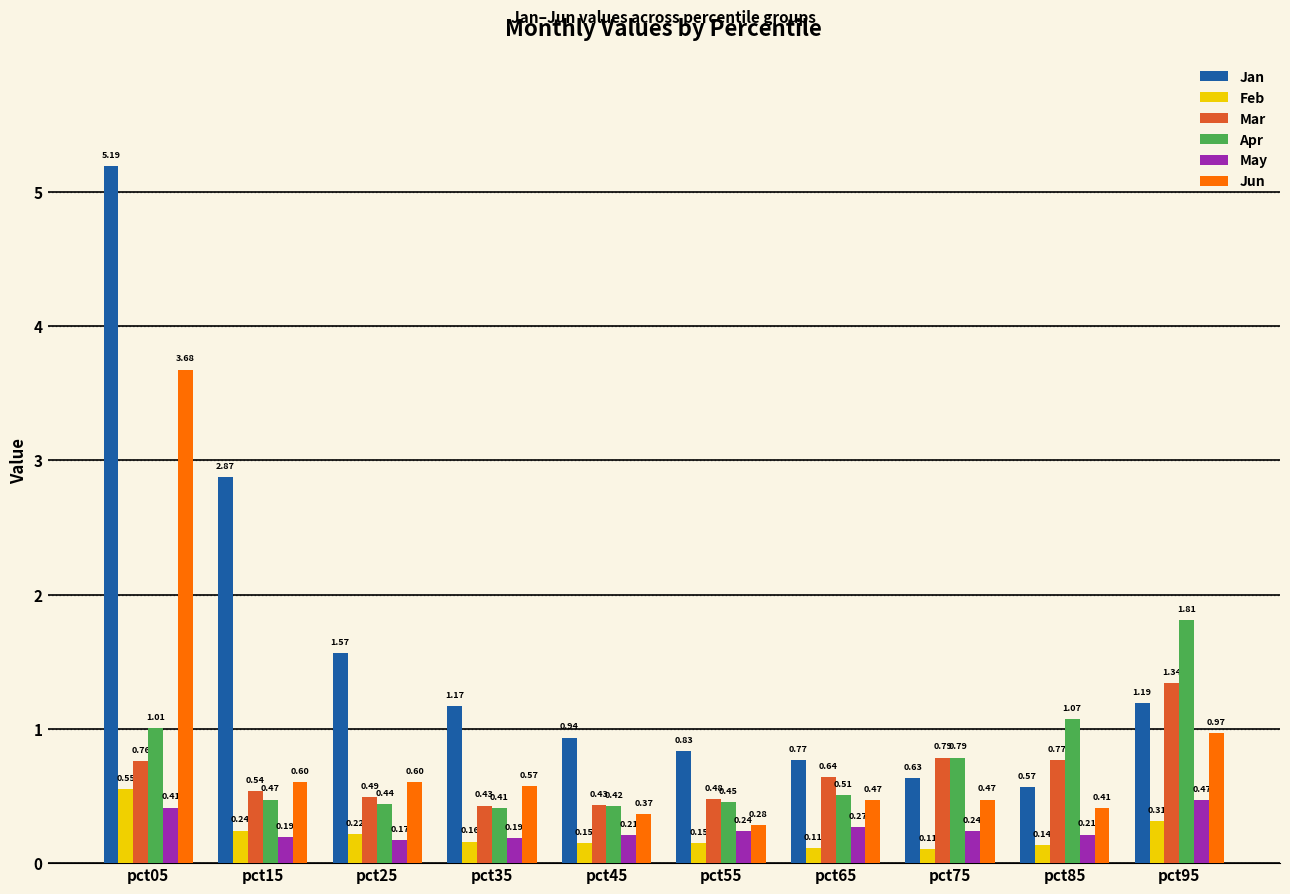

What are all the series names shown in the legend?

Jan, Feb, Mar, Apr, May, Jun